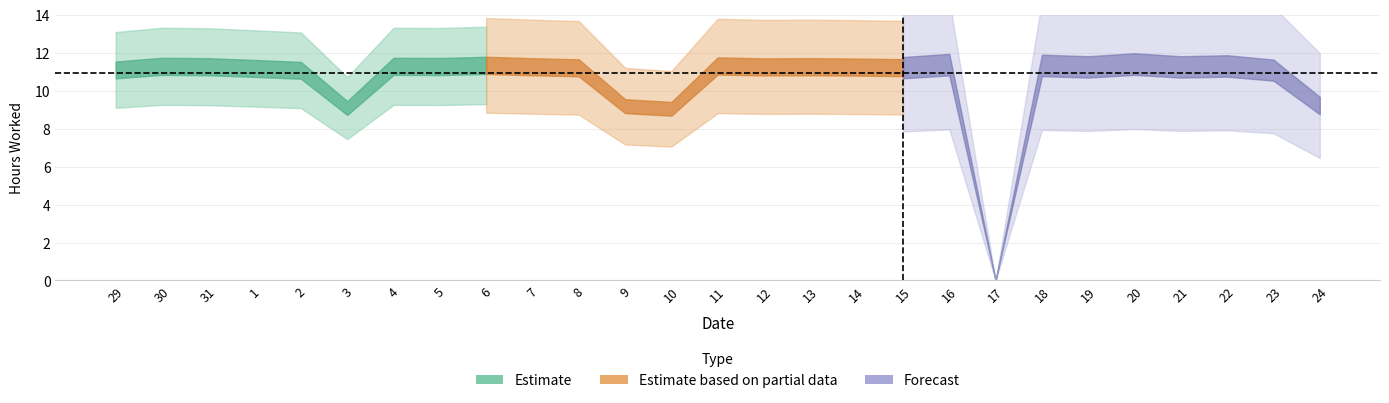

The chart shows a value of 11.3 at 5. True or false?

True